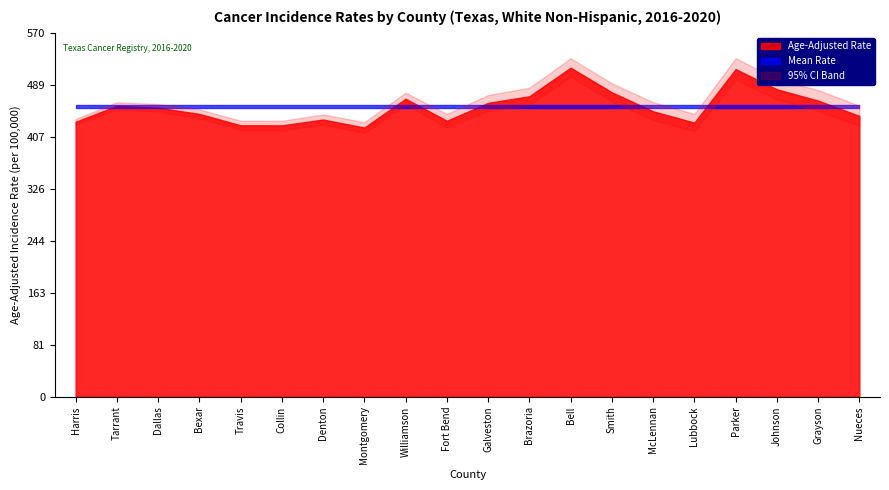

Is the value of Lower 95% CI at Williamson greater than the value of Upper 95% CI at Dallas?

No